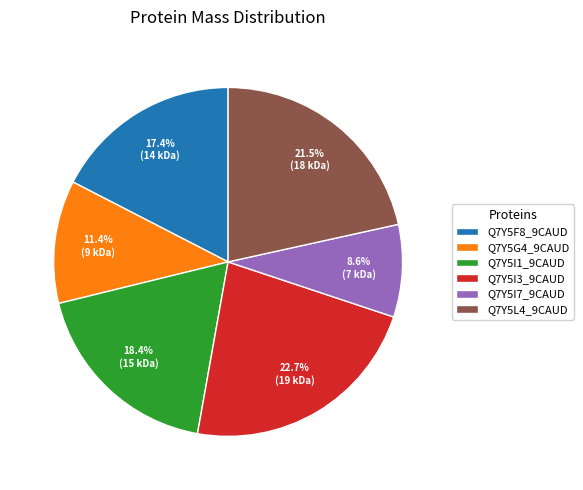

Is there any slice that represents more than half of the pie?

No